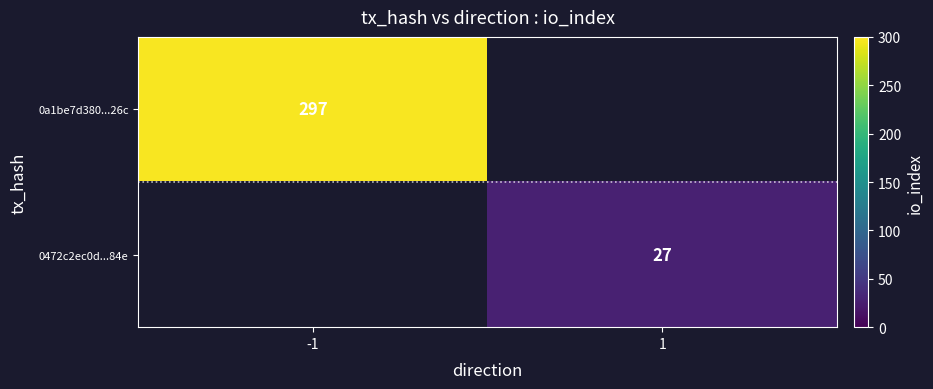

The value of 0472c2ec0d...84e at 1 is 12.1. True or false?

False